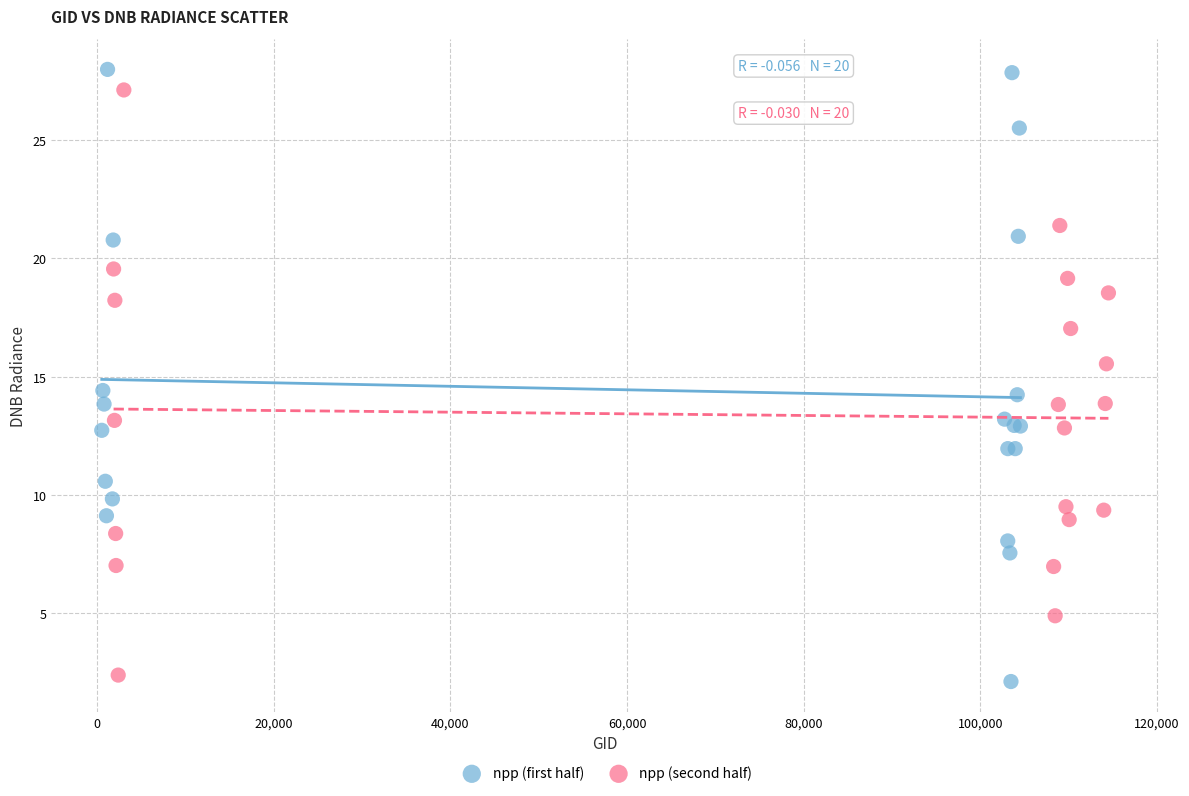

Which series has the largest Y range (max minus min)?

npp (first half)